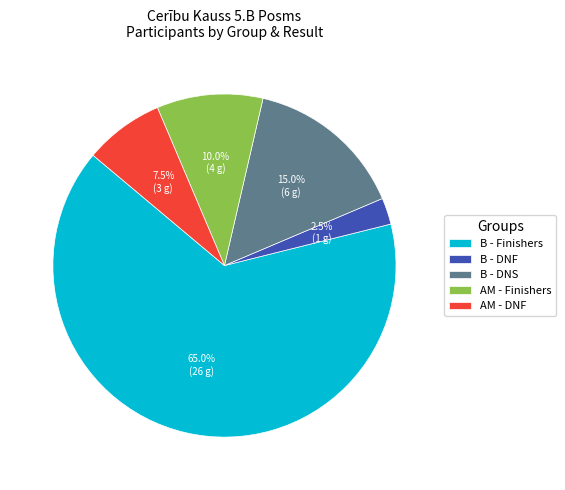

Rank the categories by value from lowest to highest.

B - DNF, AM - DNF, AM - Finishers, B - DNS, B - Finishers